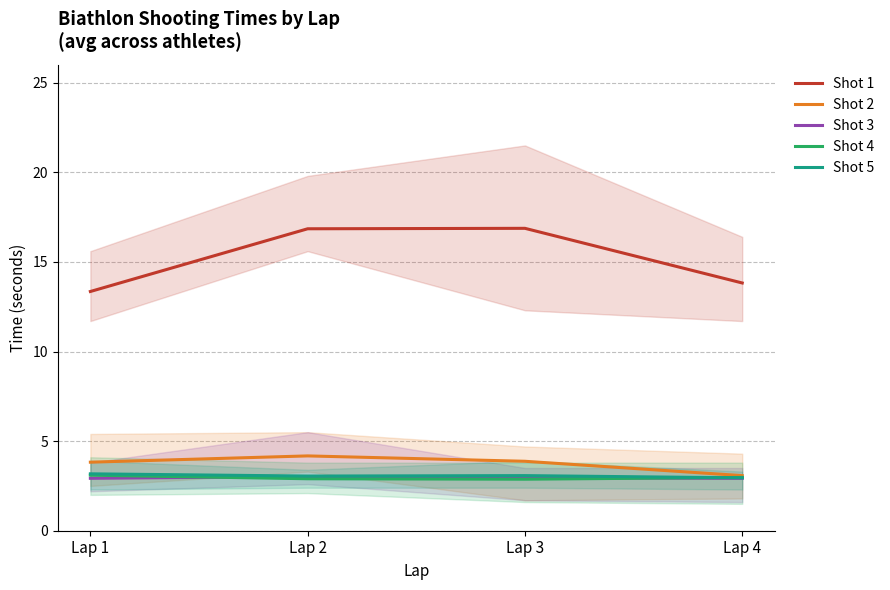

What is the total value across all series at Lap 2?

30.0